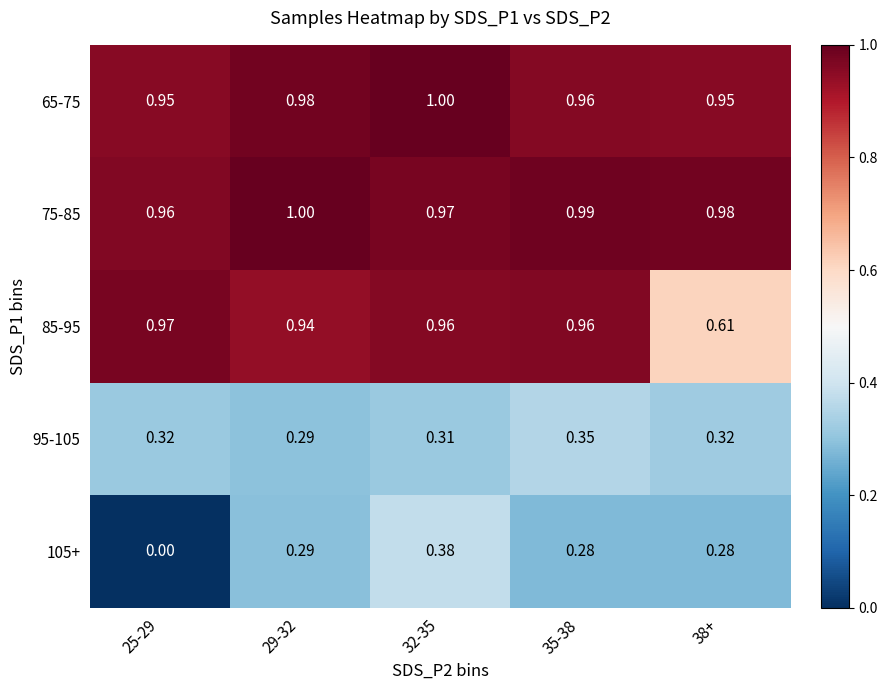

At how many categories does at least one series exceed 0?

5